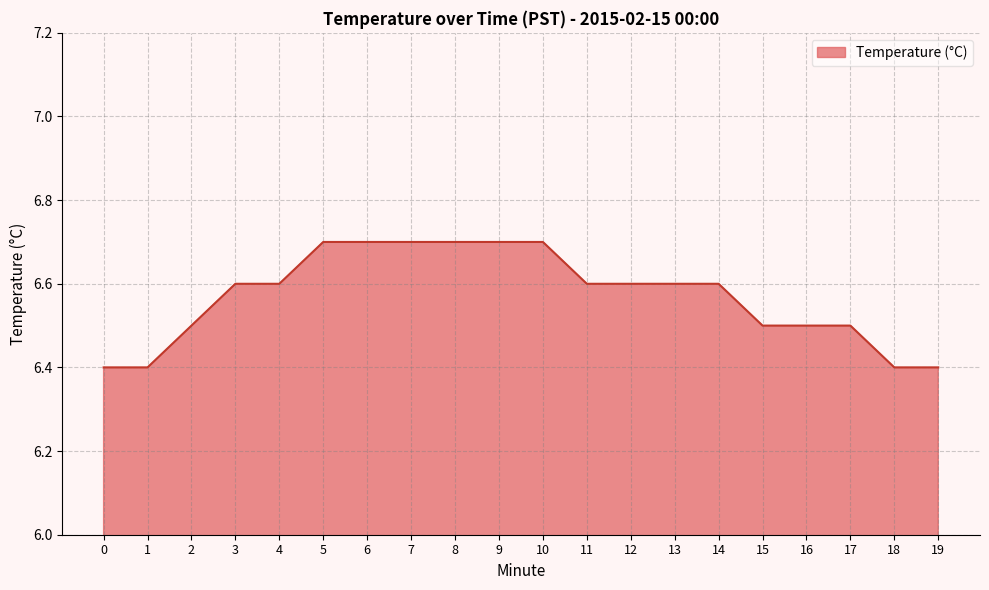

The chart shows a value of 6.6 at 11. True or false?

True